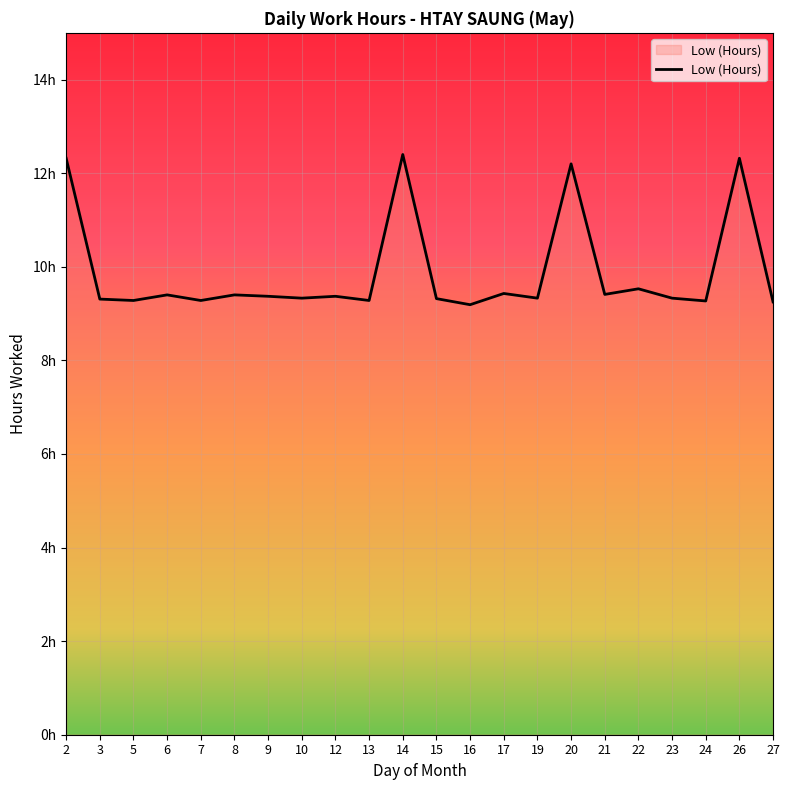

Is this an area chart (filled region under the line)?

Yes